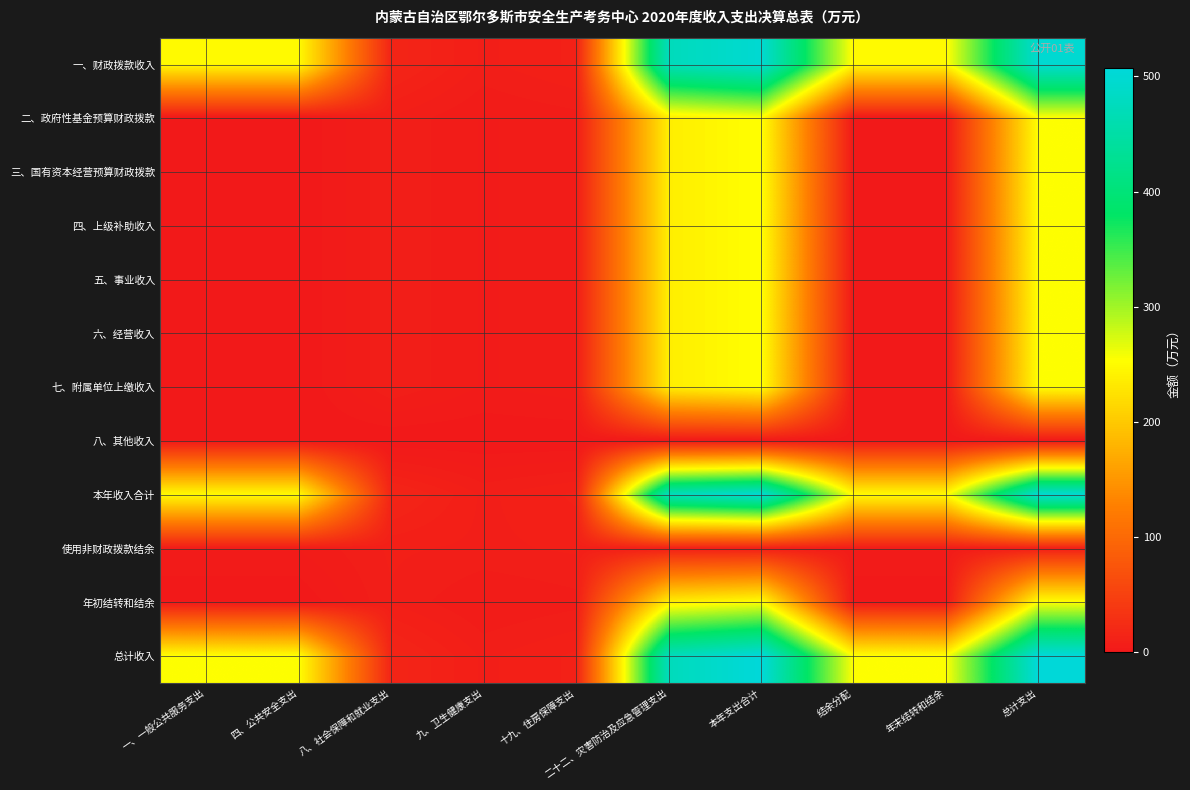

Reading left to right, what are all the values shown in this chart?

一、财政拨款收入: 一、一般公共服务支出=249.3	四、公共安全支出=249.3	八、社会保障和就业支出=15.3	九、卫生健康支出=7.4	十九、住房保障支出=10.4	二十二、灾害防治及应急管理支出=473.8	本年支出合计=498.5	结余分配=249.3	年末结转和结余=249.3	总计支出=498.5
二、政府性基金预算财政拨款: 一、一般公共服务支出=0.0	四、公共安全支出=0.0	八、社会保障和就业支出=7.7	九、卫生健康支出=3.7	十九、住房保障支出=5.2	二十二、灾害防治及应急管理支出=236.9	本年支出合计=253.4	结余分配=0.0	年末结转和结余=0.0	总计支出=253.4
三、国有资本经营预算财政拨款: 一、一般公共服务支出=0.0	四、公共安全支出=0.0	八、社会保障和就业支出=7.7	九、卫生健康支出=3.7	十九、住房保障支出=5.2	二十二、灾害防治及应急管理支出=236.9	本年支出合计=253.4	结余分配=0.0	年末结转和结余=0.0	总计支出=253.4
四、上级补助收入: 一、一般公共服务支出=0.0	四、公共安全支出=0.0	八、社会保障和就业支出=7.7	九、卫生健康支出=3.7	十九、住房保障支出=5.2	二十二、灾害防治及应急管理支出=236.9	本年支出合计=253.4	结余分配=0.0	年末结转和结余=0.0	总计支出=253.4
五、事业收入: 一、一般公共服务支出=0.0	四、公共安全支出=0.0	八、社会保障和就业支出=7.7	九、卫生健康支出=3.7	十九、住房保障支出=5.2	二十二、灾害防治及应急管理支出=236.9	本年支出合计=253.4	结余分配=0.0	年末结转和结余=0.0	总计支出=253.4
六、经营收入: 一、一般公共服务支出=0.0	四、公共安全支出=0.0	八、社会保障和就业支出=7.7	九、卫生健康支出=3.7	十九、住房保障支出=5.2	二十二、灾害防治及应急管理支出=236.9	本年支出合计=253.4	结余分配=0.0	年末结转和结余=0.0	总计支出=253.4
七、附属单位上缴收入: 一、一般公共服务支出=0.0	四、公共安全支出=0.0	八、社会保障和就业支出=7.7	九、卫生健康支出=3.7	十九、住房保障支出=5.2	二十二、灾害防治及应急管理支出=236.9	本年支出合计=253.4	结余分配=0.0	年末结转和结余=0.0	总计支出=253.4
八、其他收入: 一、一般公共服务支出=0.0	四、公共安全支出=0.0	八、社会保障和就业支出=0.1	九、卫生健康支出=0.1	十九、住房保障支出=0.1	二十二、灾害防治及应急管理支出=0.1	本年支出合计=0.1	结余分配=0.0	年末结转和结余=0.0	总计支出=0.1
本年收入合计: 一、一般公共服务支出=249.3	四、公共安全支出=249.3	八、社会保障和就业支出=15.3	九、卫生健康支出=7.4	十九、住房保障支出=10.4	二十二、灾害防治及应急管理支出=473.8	本年支出合计=498.6	结余分配=249.3	年末结转和结余=249.3	总计支出=498.6
使用非财政拨款结余: 一、一般公共服务支出=4.1	四、公共安全支出=4.1	八、社会保障和就业支出=8.3	九、卫生健康支出=7.4	十九、住房保障支出=8.3	二十二、灾害防治及应急管理支出=8.3	本年支出合计=8.3	结余分配=4.1	年末结转和结余=4.1	总计支出=8.3
年初结转和结余: 一、一般公共服务支出=0.0	四、公共安全支出=0.0	八、社会保障和就业支出=7.7	九、卫生健康支出=3.7	十九、住房保障支出=5.2	二十二、灾害防治及应急管理支出=236.9	本年支出合计=253.4	结余分配=0.0	年末结转和结余=0.0	总计支出=253.4
总计收入: 一、一般公共服务支出=253.4	四、公共安全支出=253.4	八、社会保障和就业支出=15.3	九、卫生健康支出=7.4	十九、住房保障支出=10.4	二十二、灾害防治及应急管理支出=473.8	本年支出合计=506.9	结余分配=253.4	年末结转和结余=253.4	总计支出=506.9